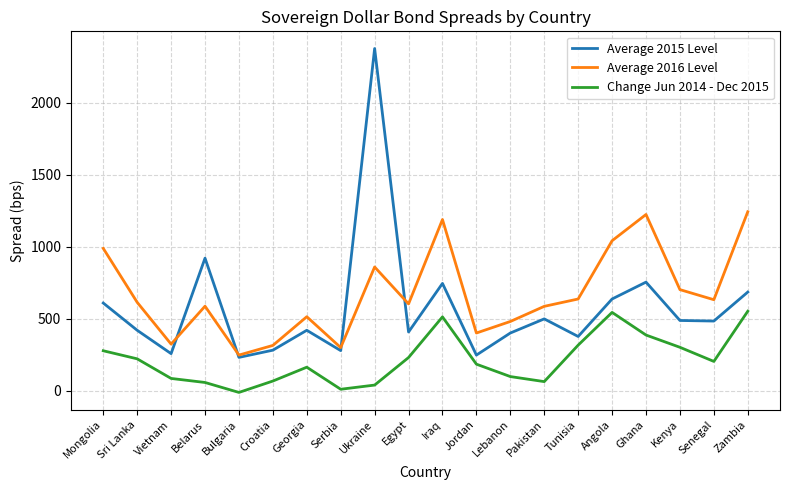

Rank the series by their average value, from lowest to highest.

Change Jun 2014 - Dec 2015, Average 2015 Level, Average 2016 Level